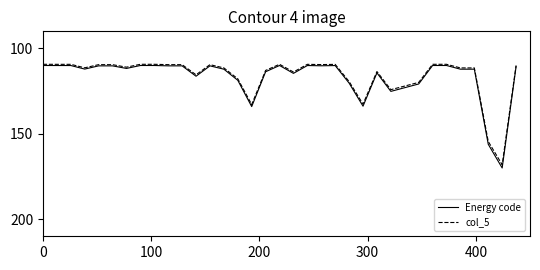

Which series has the largest range (max minus min)?

Energy code